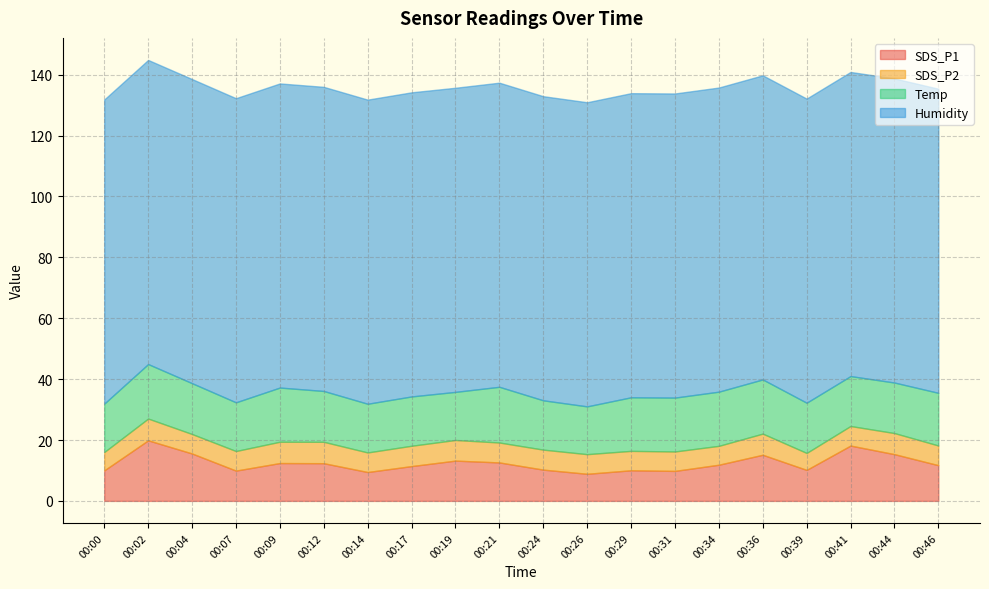

Does the chart have visible grid lines?

Yes